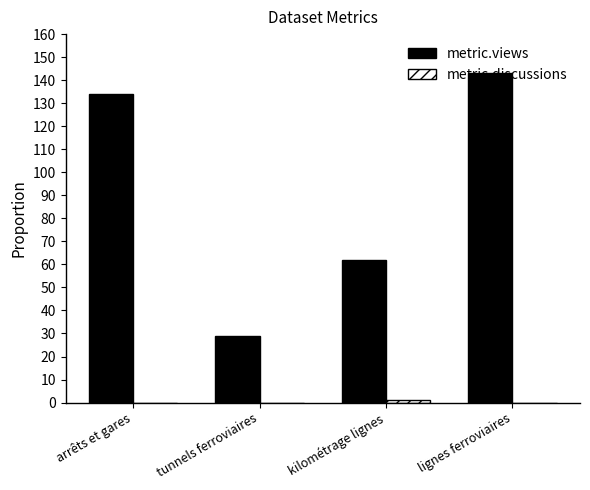

Count the number of categories in the chart.

4